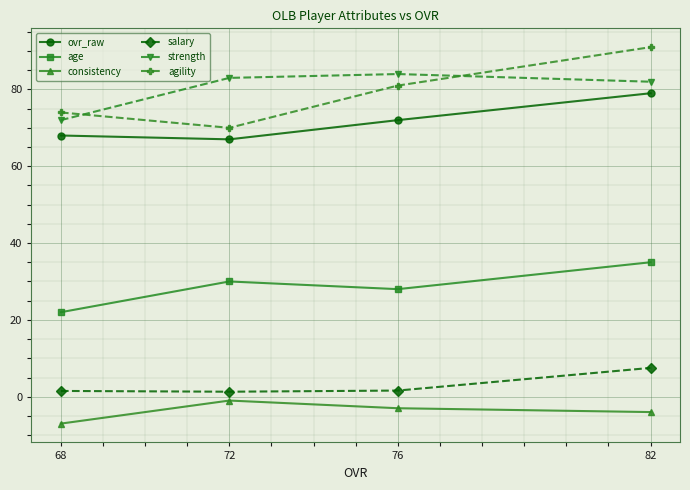

What is the average value of the salary series?

3.0